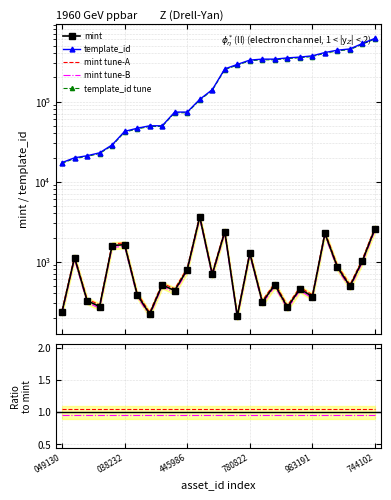

At which category does the chart reach its minimum across all series?

049130